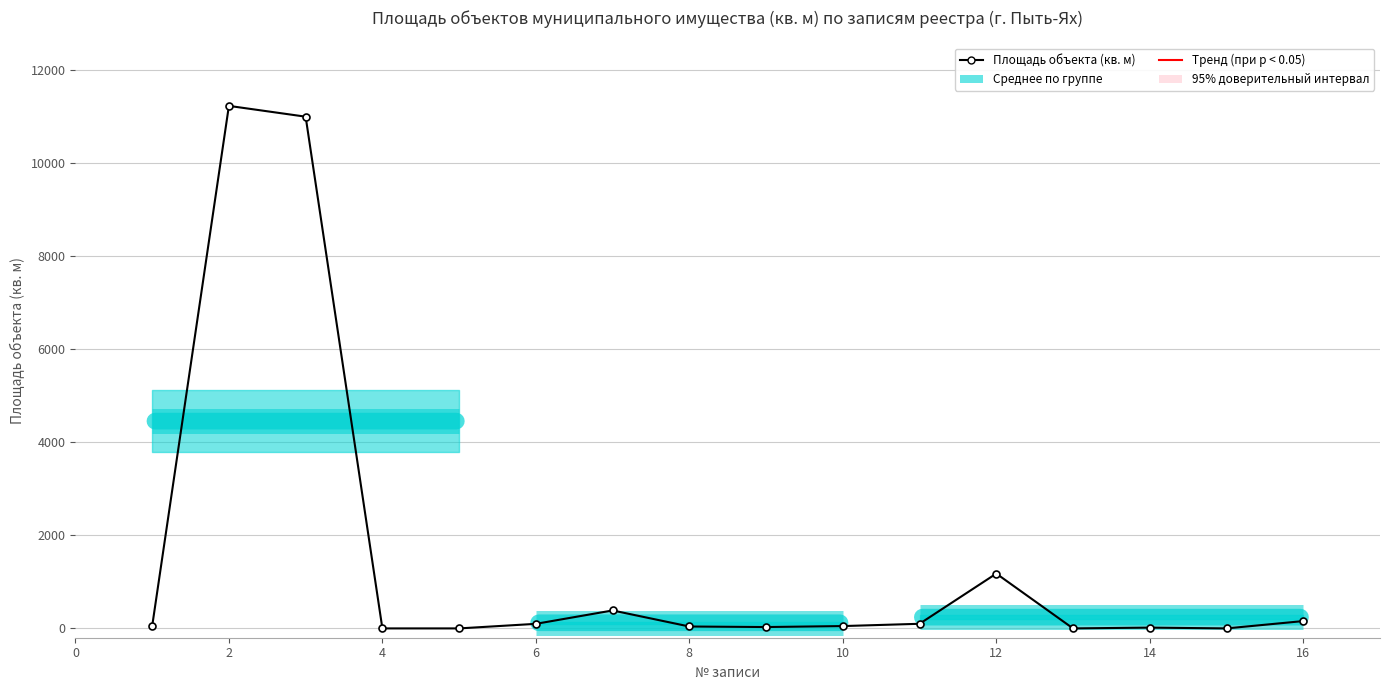

What is the difference between the second highest and second lowest values in the Trend (if p < 0.05) series?

4928.4